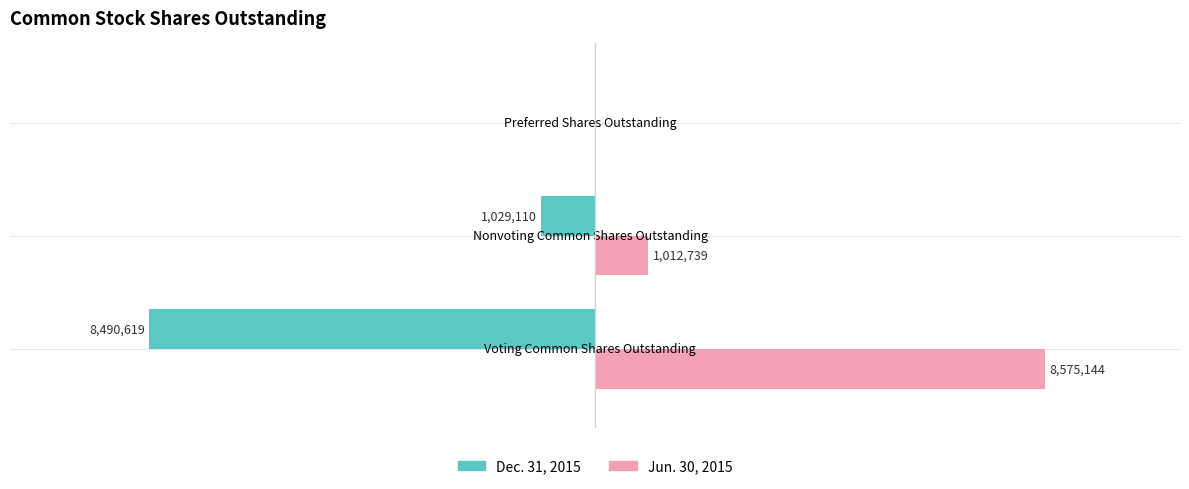

What are all the series names shown in the legend?

Dec. 31, 2015, Jun. 30, 2015